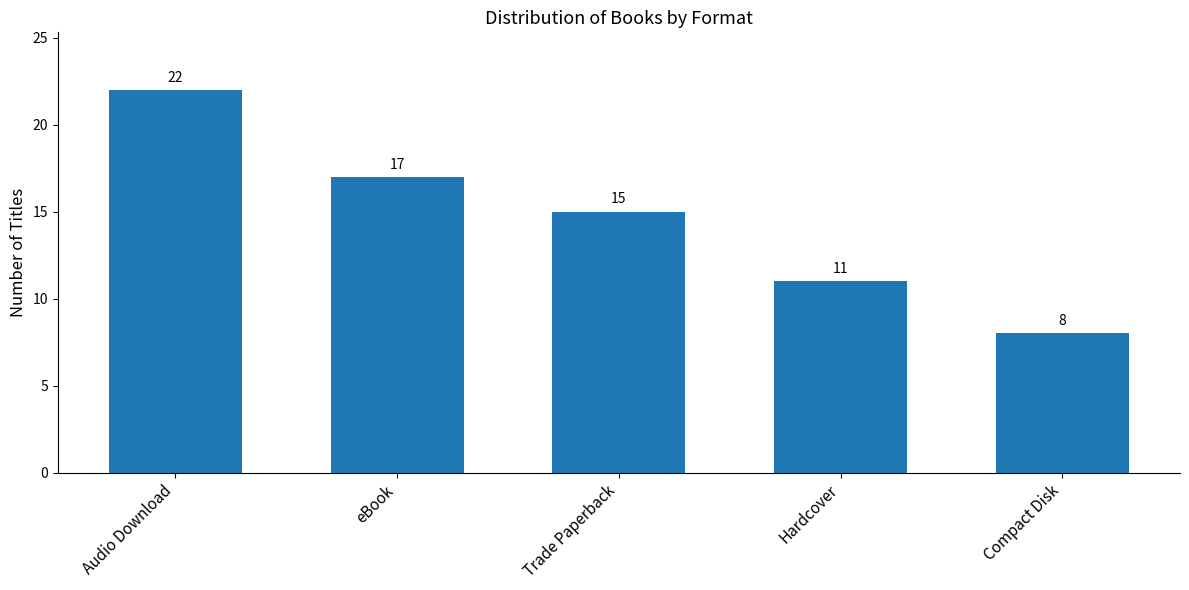

What is the value of the 2nd bar from the left?

17